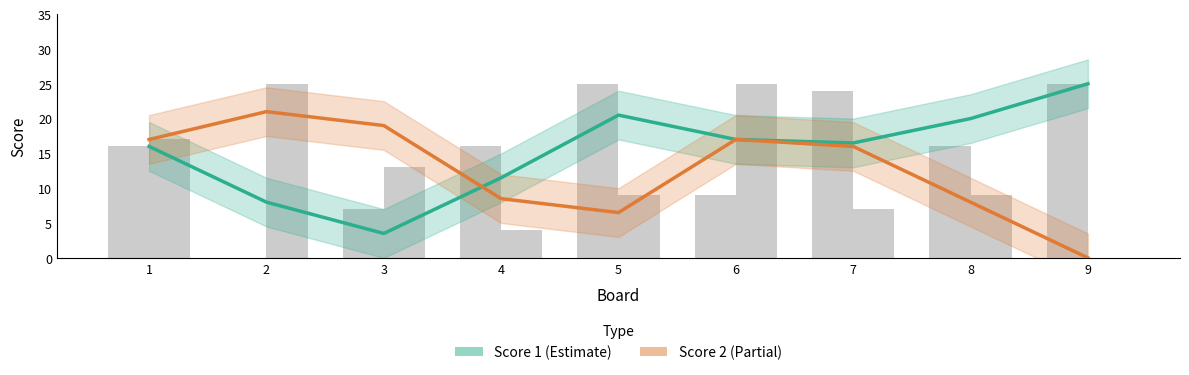

How many values in the Score 1 series exceed 16?

5